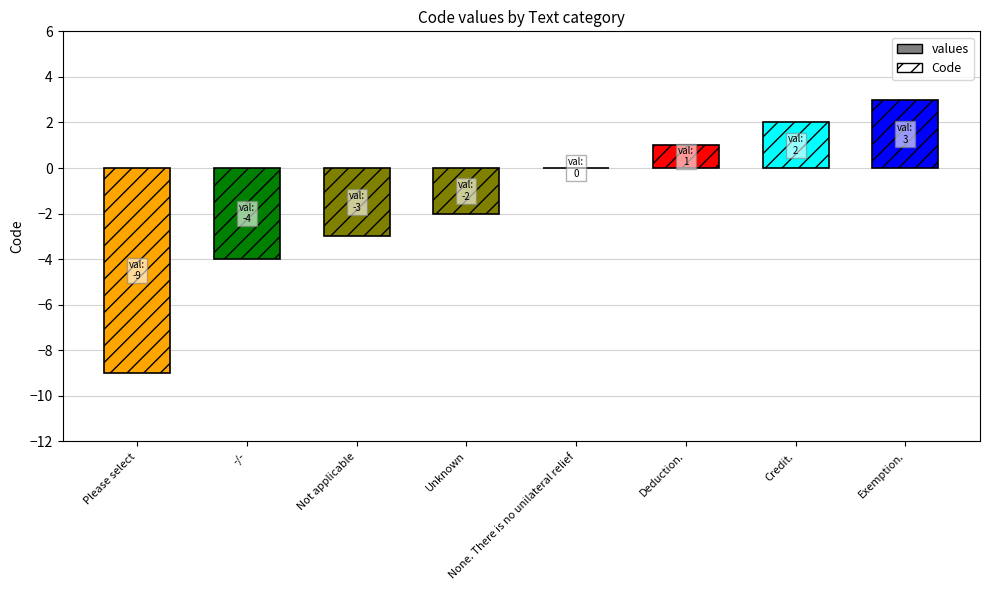

The chart shows a value of -2 at -/-. True or false?

False